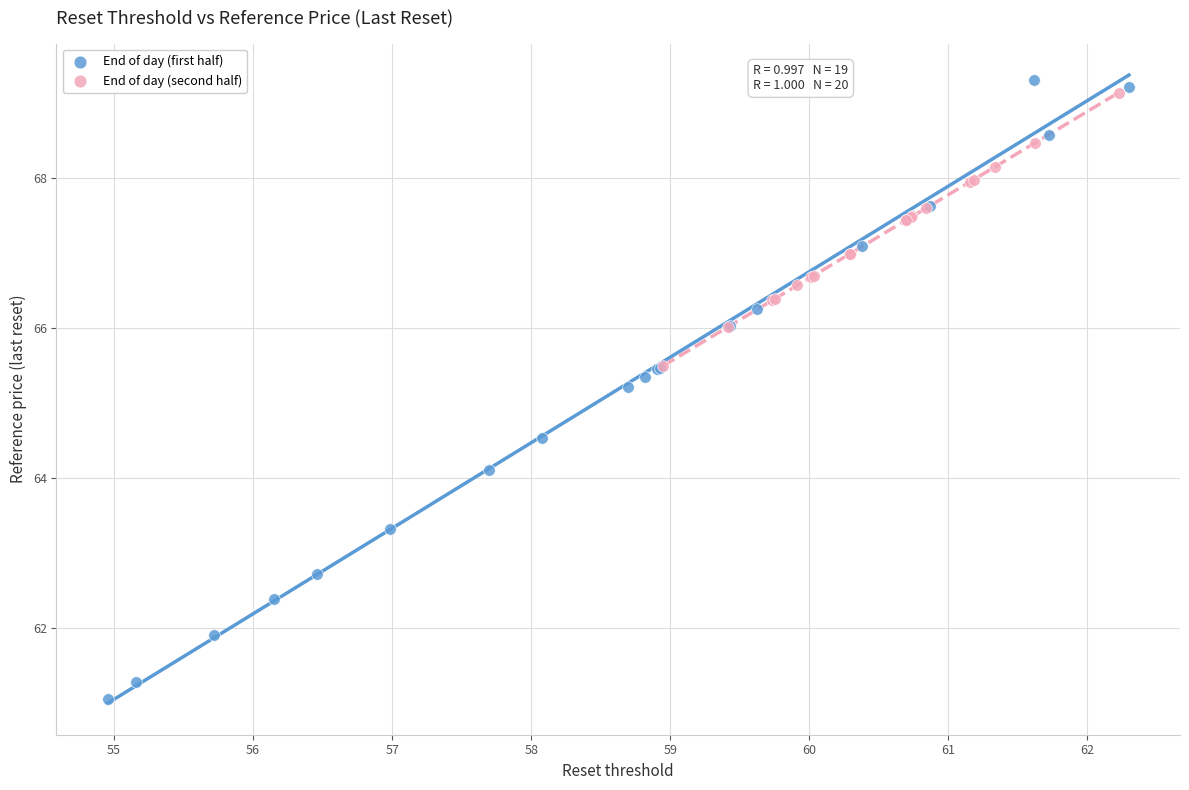

Which series has the widest spread of Y values?

End of day (first half)